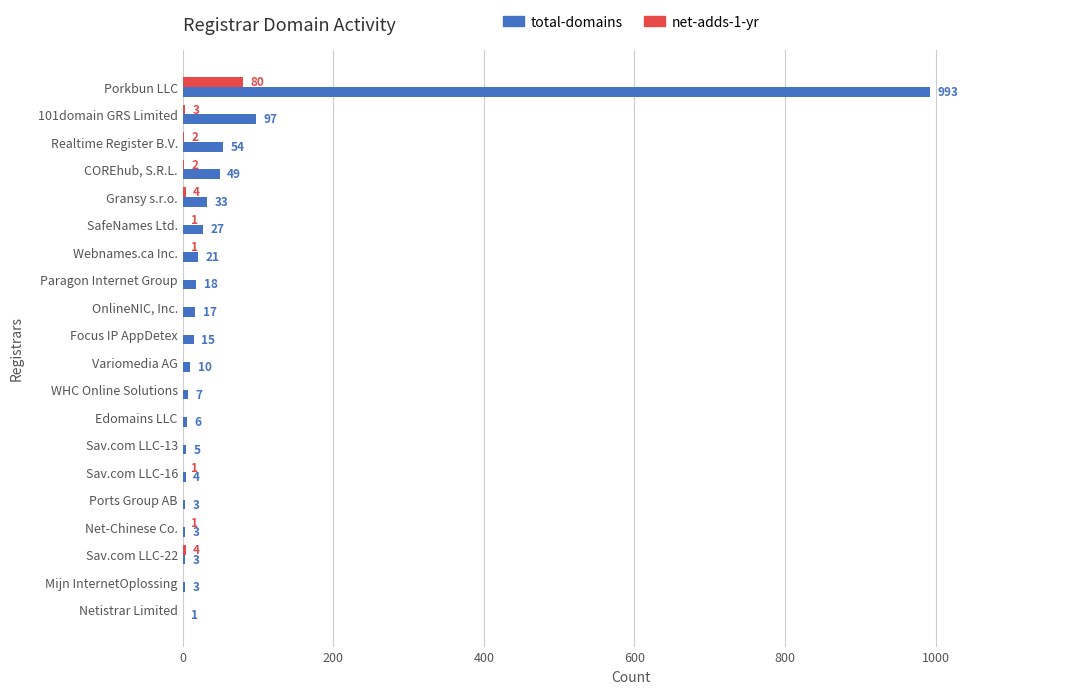

How many values in net-adds-1-yr are above zero?

10